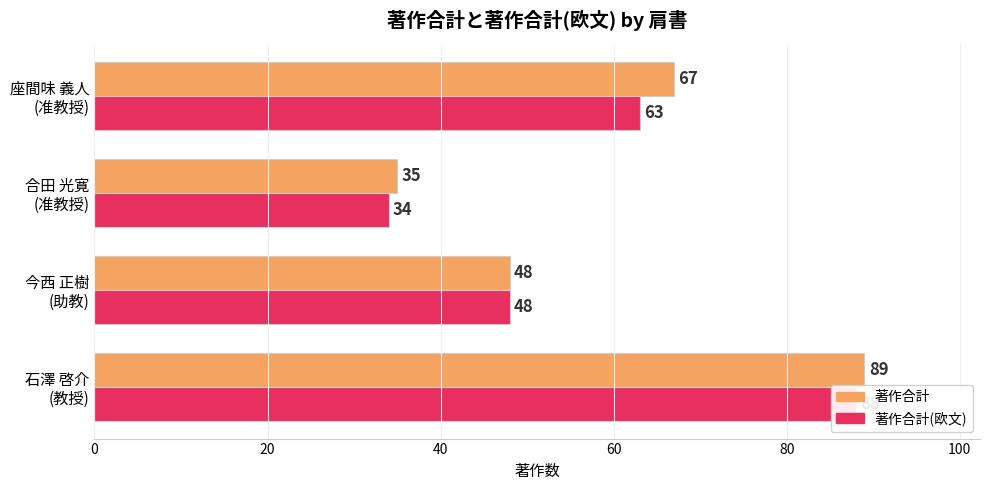

How many groups of bars are there?

4